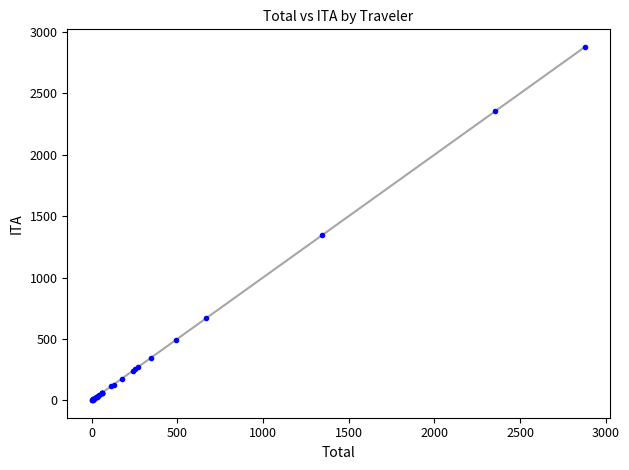

What Y value in the scatter plot is closest to 1440?

1346.8